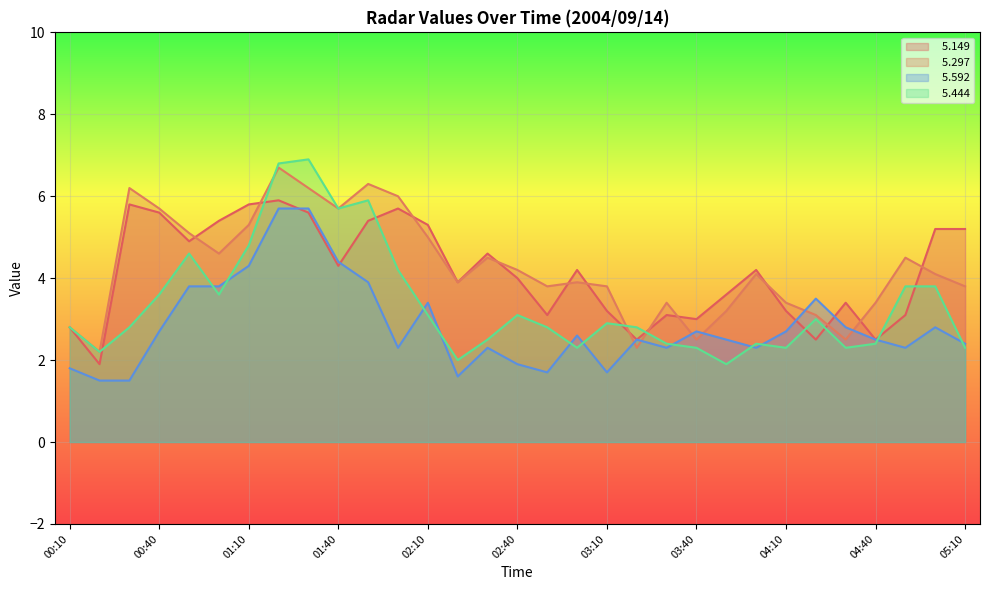

Does the chart display data point markers on the line(s)?

No